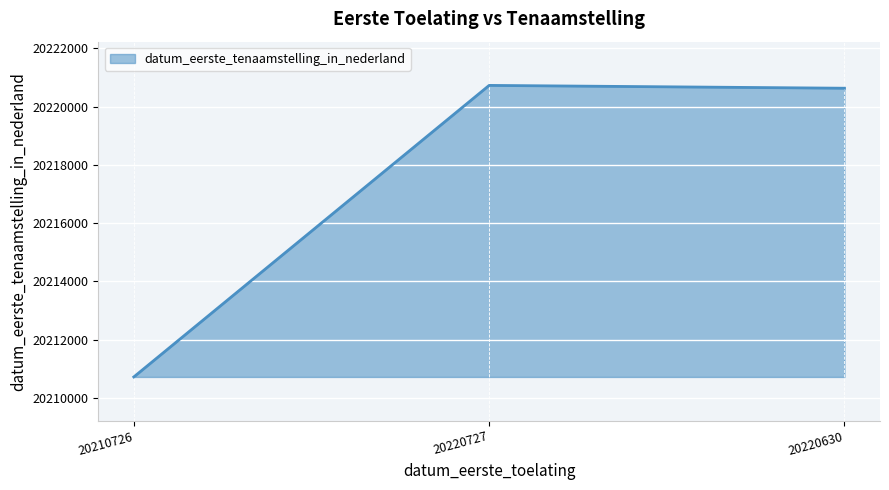

At which label is the value closest to 20215726?

20220630